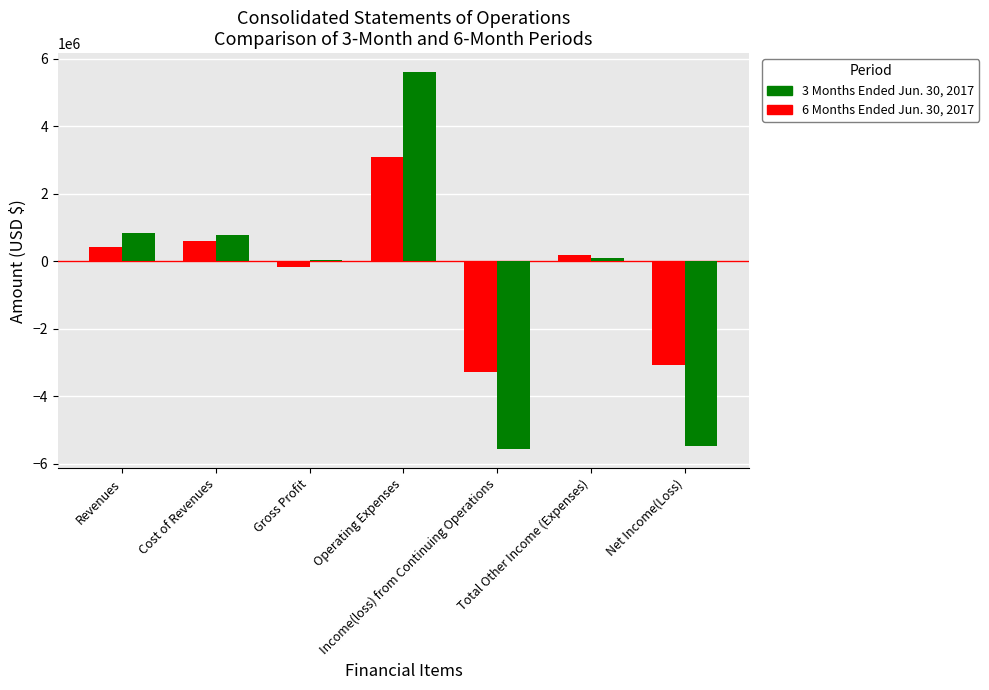

What is the lowest value of the 6 Months Ended Jun. 30, 2017 series?

-5572799